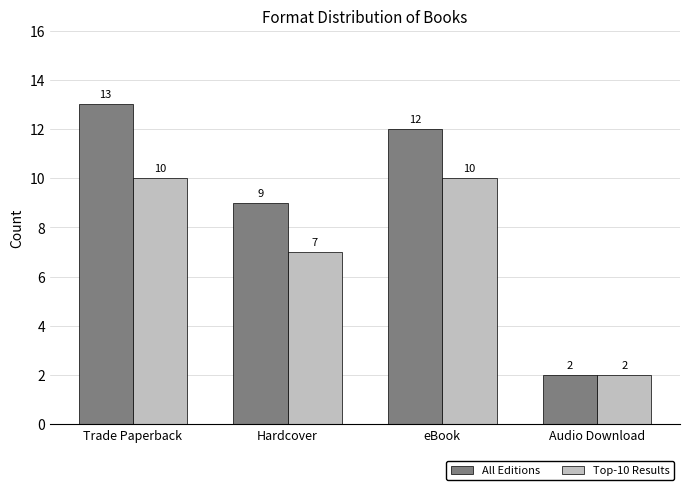

At which label does All Editions reach its minimum?

Audio Download